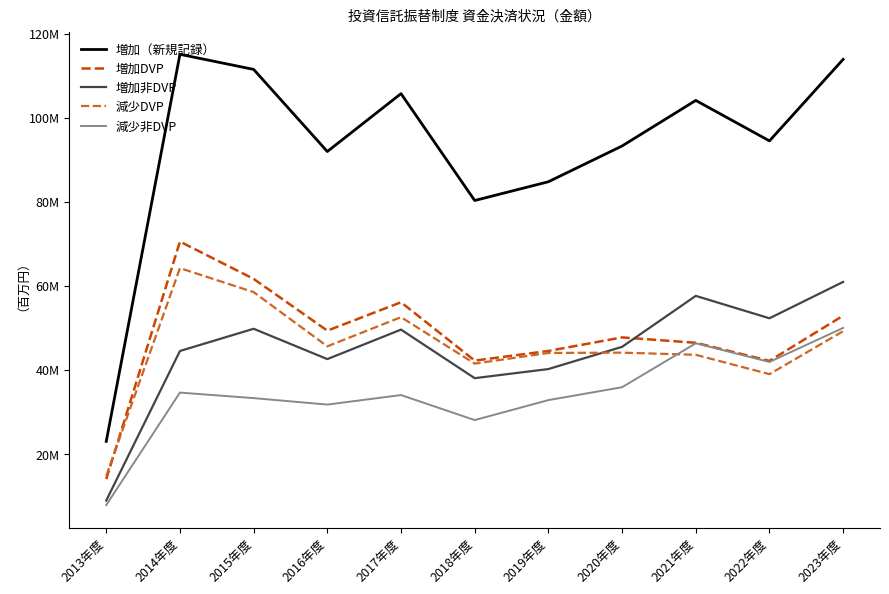

What is the average value of the 増加非DVP series?

44584237